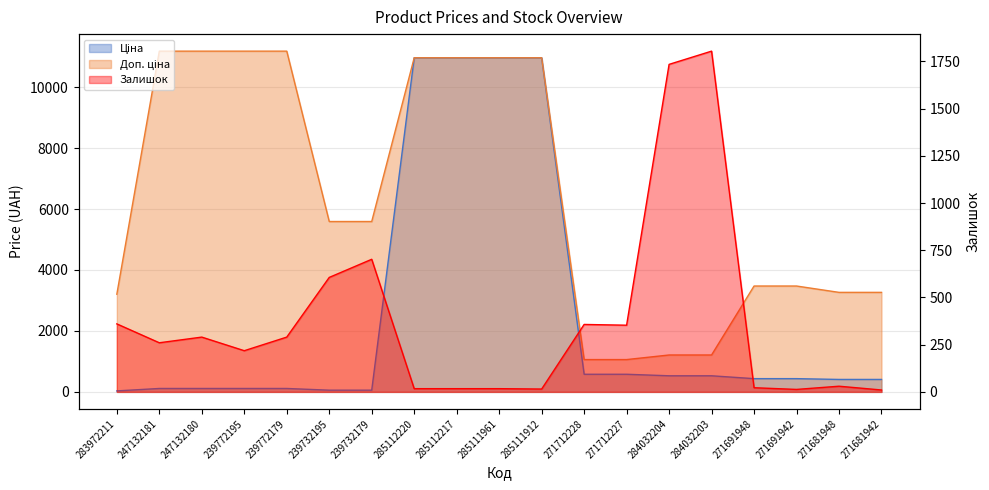

List the series in order of their peak value, highest first.

Доп. ціна, Ціна, Залишок